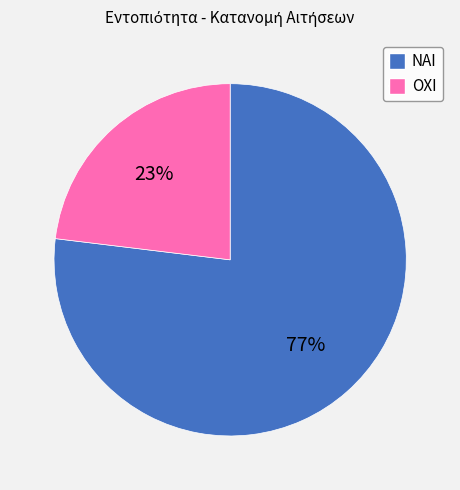

To the nearest percent, what is the average slice percentage?

50%